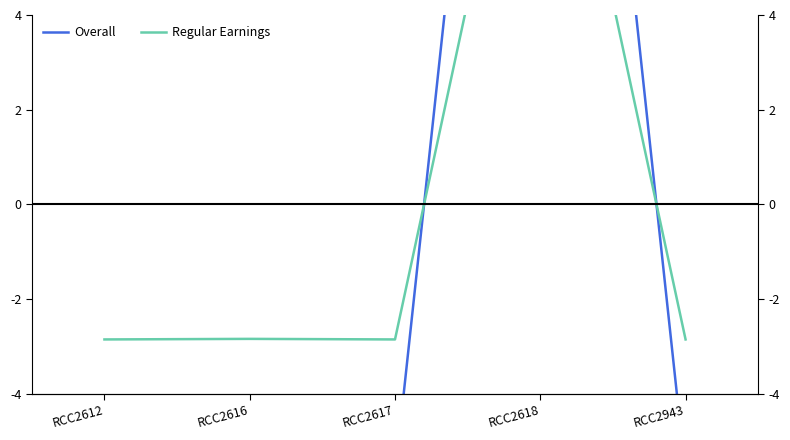

What is the difference between the highest and lowest values at RCC2943?

2.9